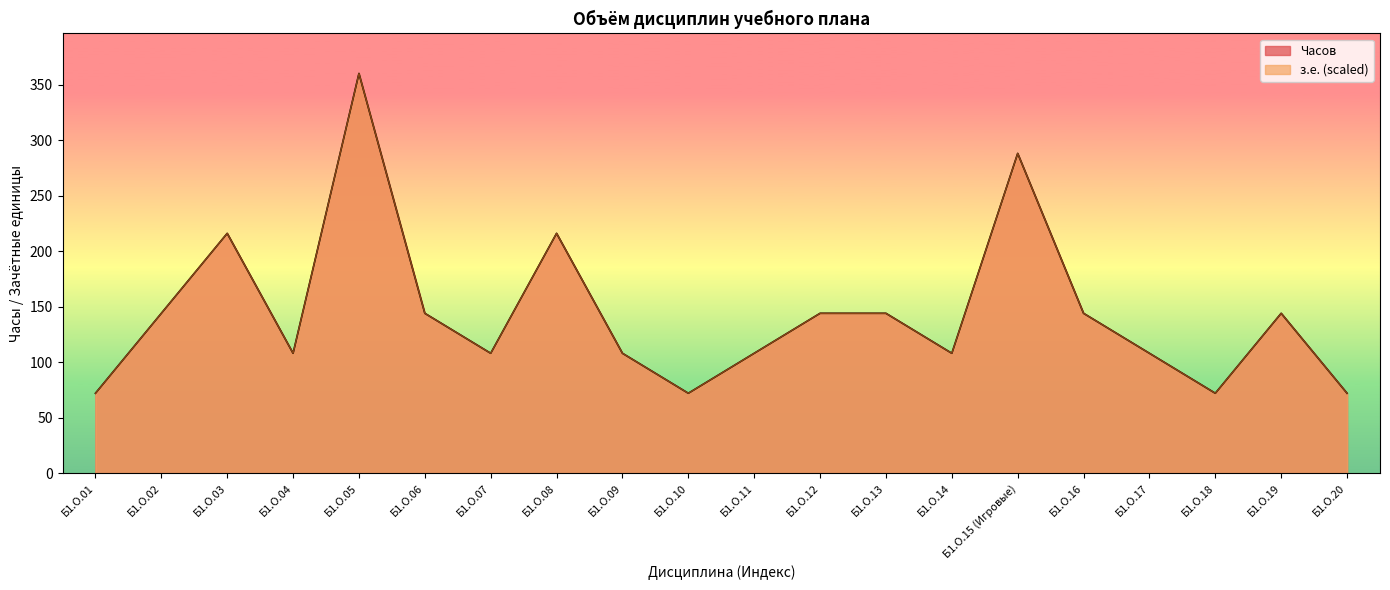

What is the difference between the maximum and minimum values in the Часов series?

288